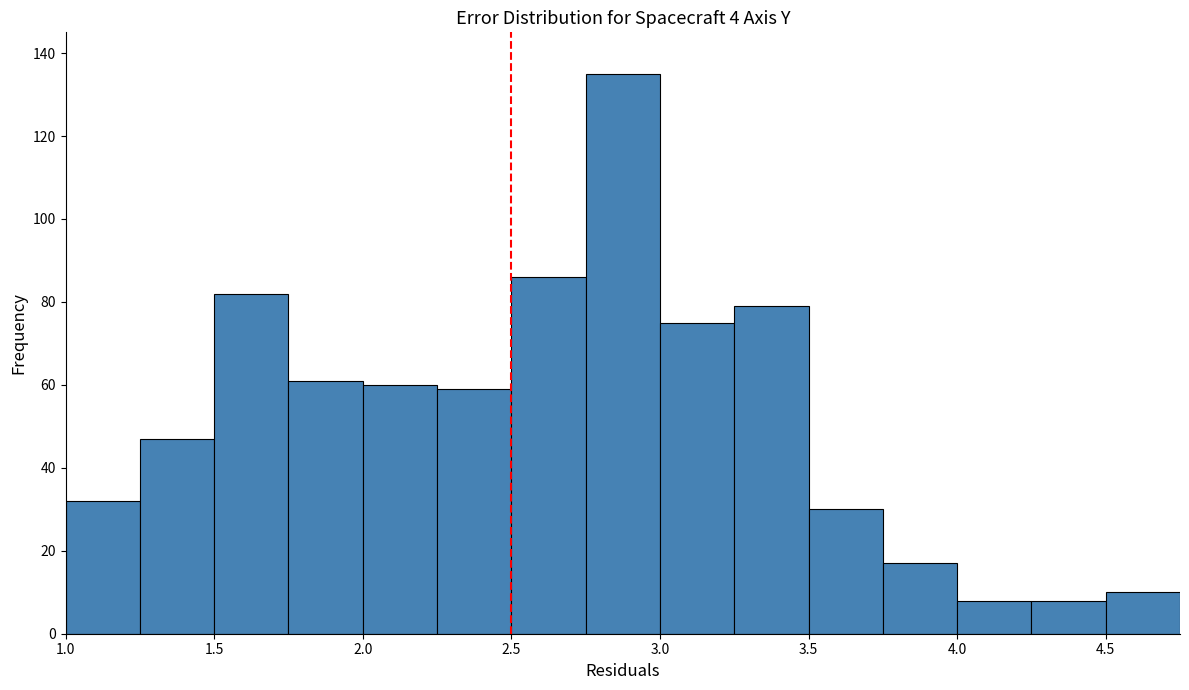

Reading left to right, transcribe this chart: for each bar, give the range it covers on the x-axis and its height. The values are not printed on the chart, so give them approximately, as read against the axis.

1.00 to 1.25: 32
1.25 to 1.50: 48
1.50 to 1.75: 82
1.75 to 2.00: 62
2.00 to 2.25: 60
2.25 to 2.50: 60
2.50 to 2.75: 86
2.75 to 3.00: 136
3.00 to 3.25: 76
3.25 to 3.50: 80
3.50 to 3.75: 30
3.75 to 4.00: 18
4.00 to 4.25: 8
4.25 to 4.50: 8
4.50 to 4.75: 10